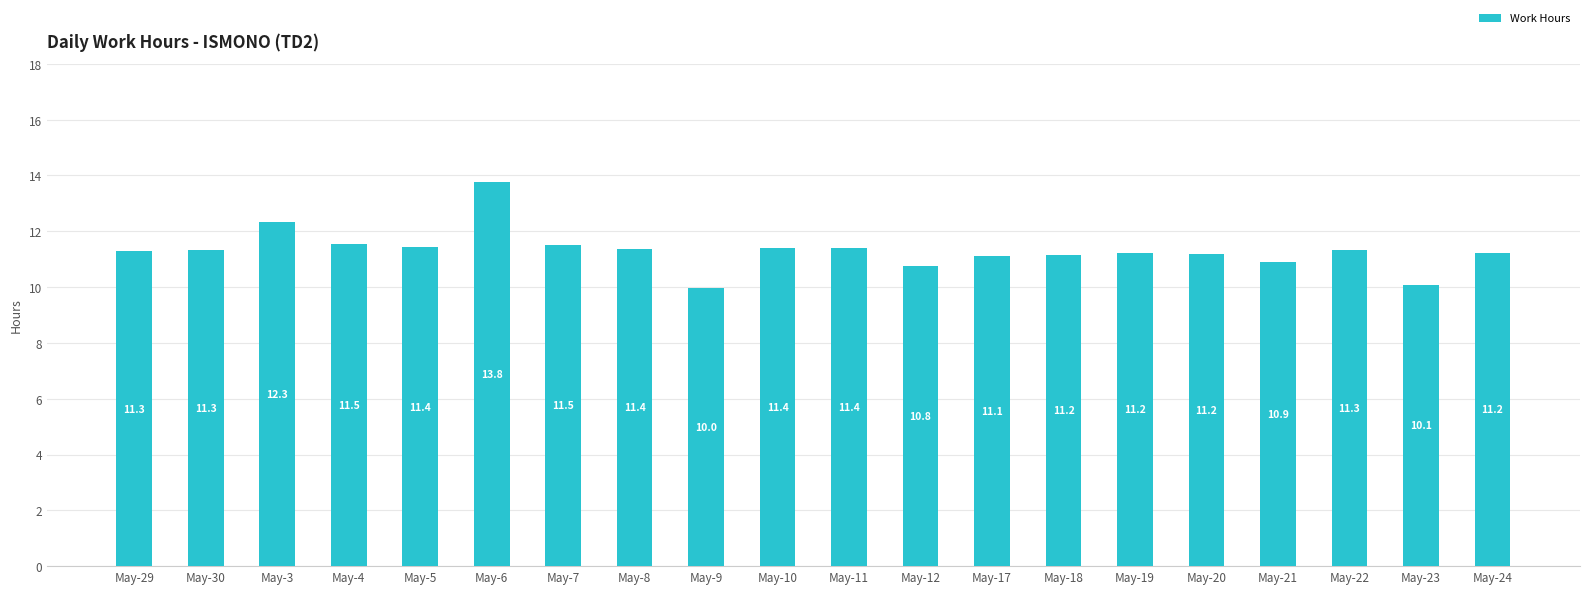

What value does the data have at May-9?

10.0